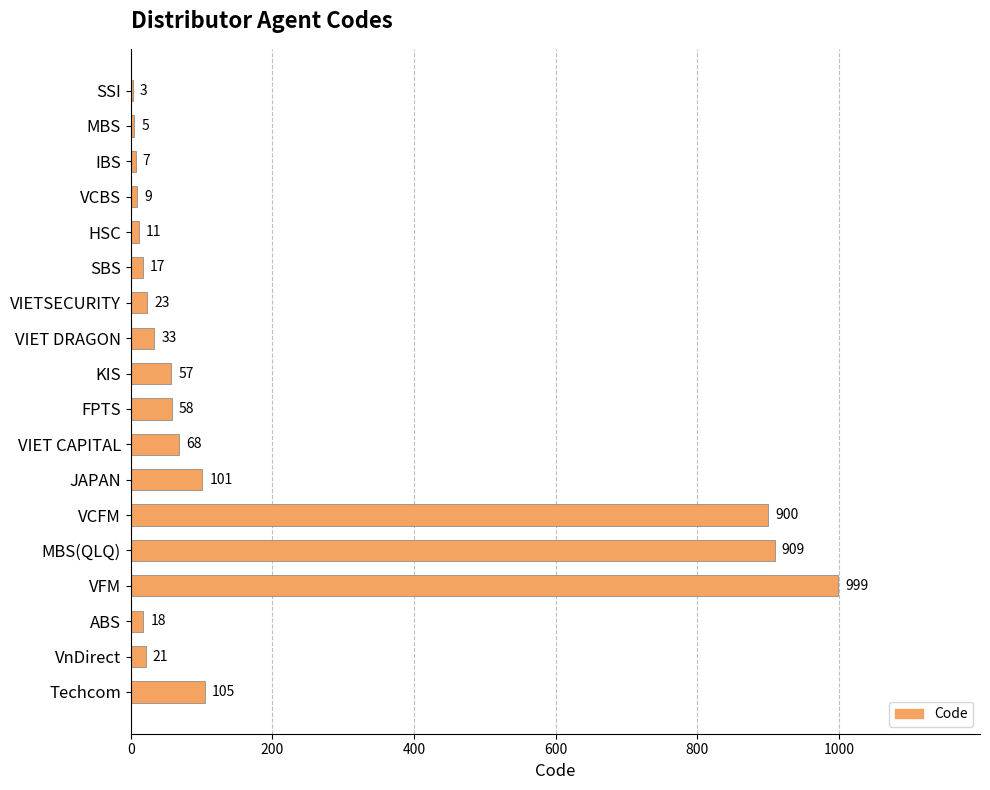

What is the greatest value displayed?

999